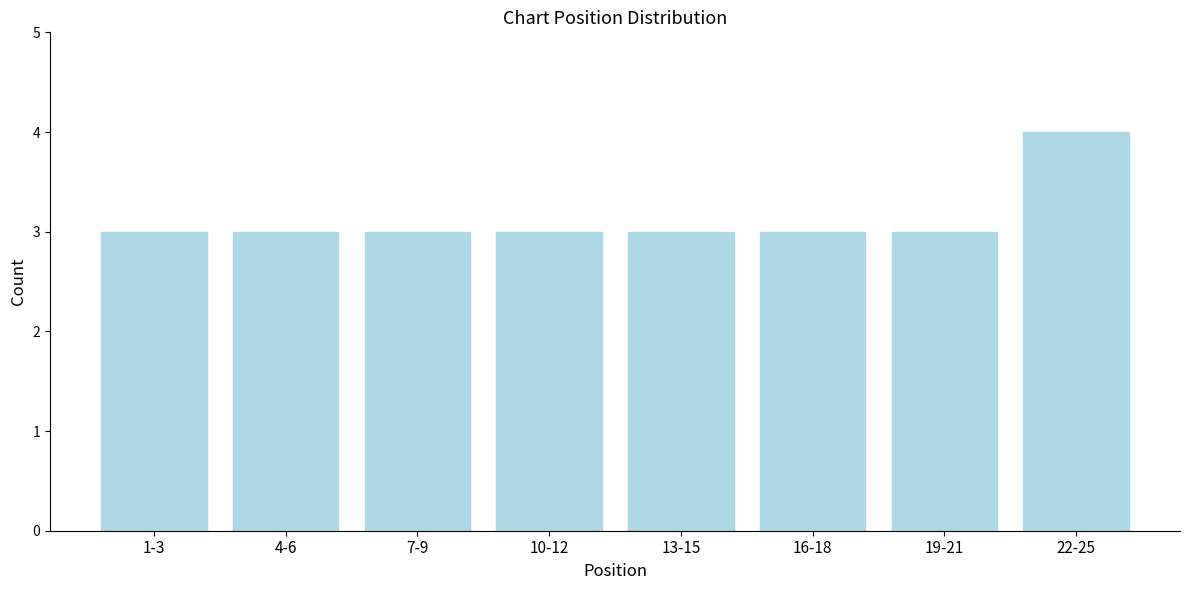

Reading left to right, what are all the values shown in this chart?

1-3=3	4-6=3	7-9=3	10-12=3	13-15=3	16-18=3	19-21=3	22-25=4